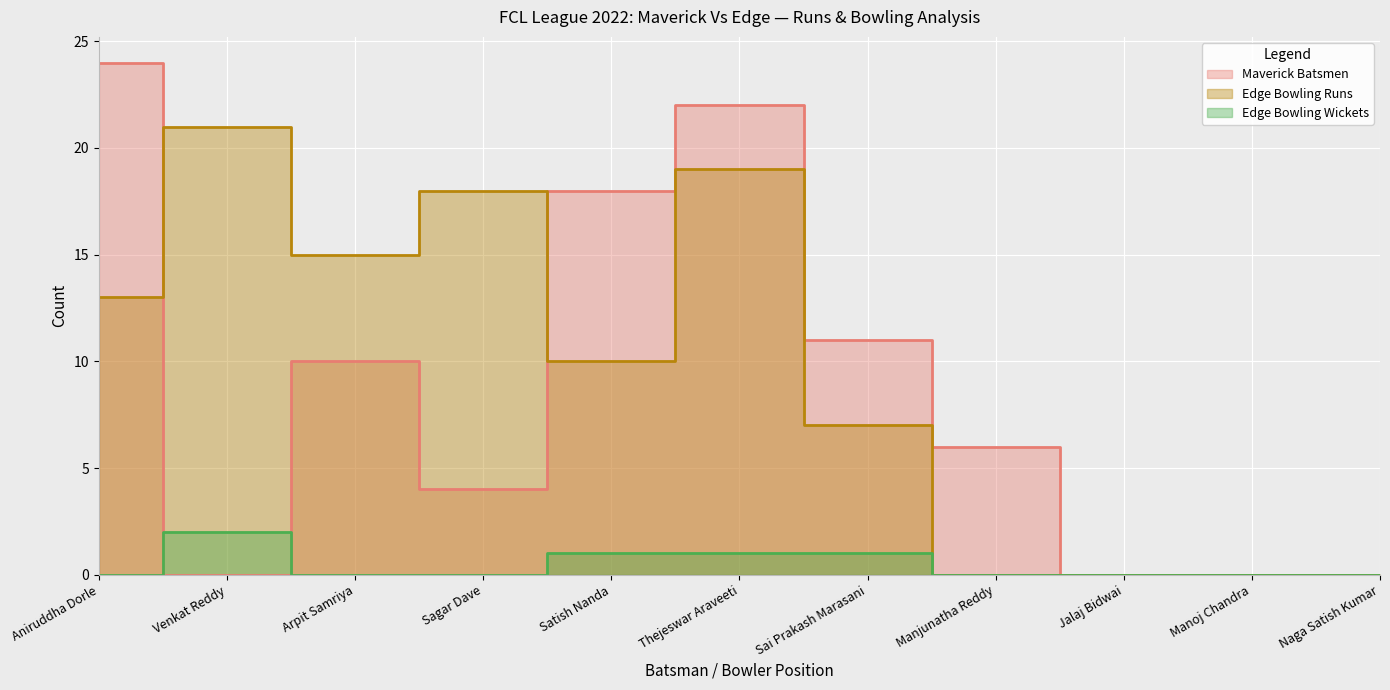

True or false: Maverick Batsmen and Edge Bowling Wickets cross at least once.

True